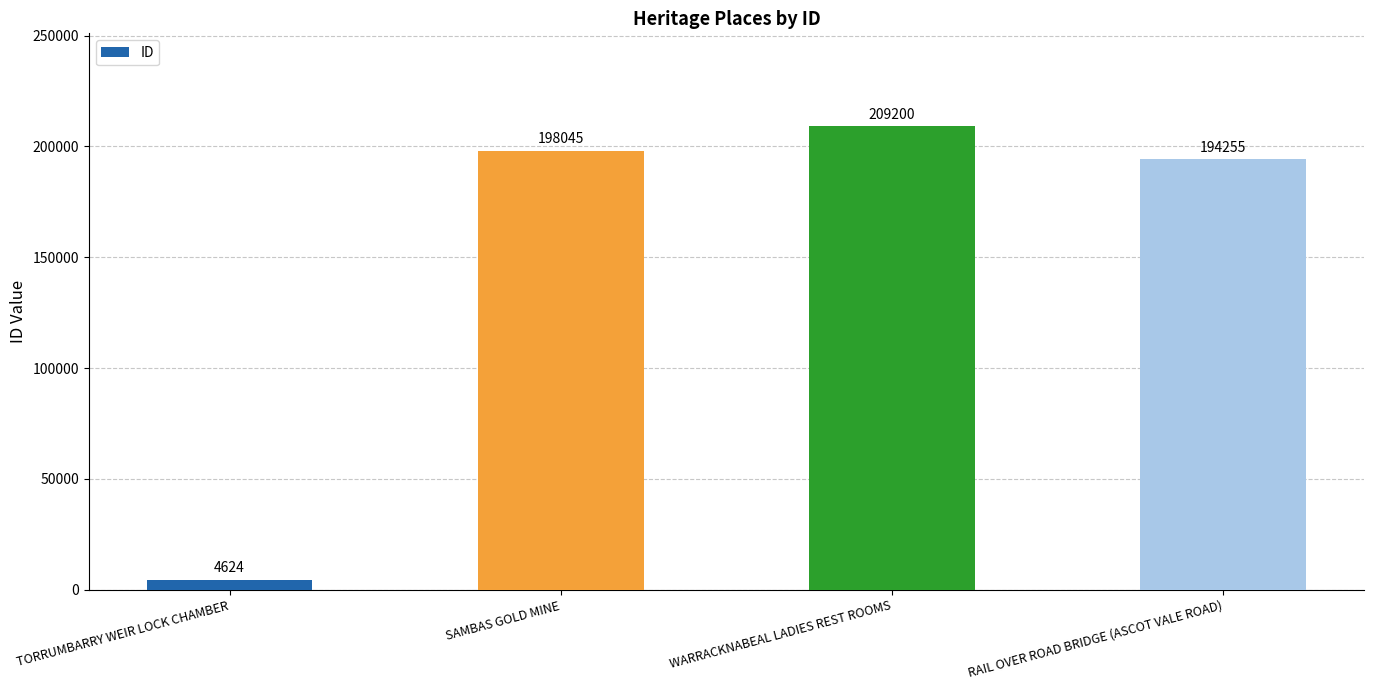

Rank the categories by value from highest to lowest.

WARRACKNABEAL LADIES REST ROOMS, SAMBAS GOLD MINE, RAIL OVER ROAD BRIDGE (ASCOT VALE ROAD), TORRUMBARRY WEIR LOCK CHAMBER